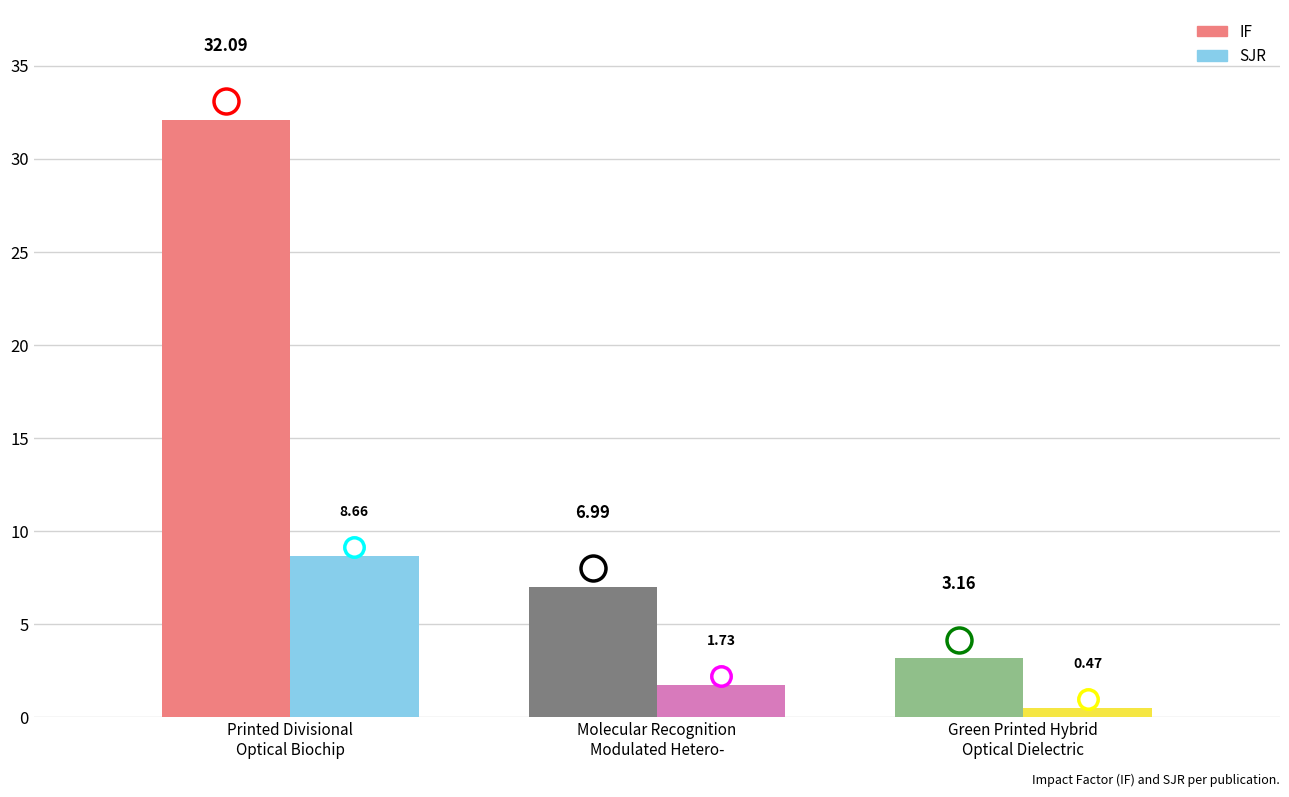

What is the sum of all IF values?

42.2